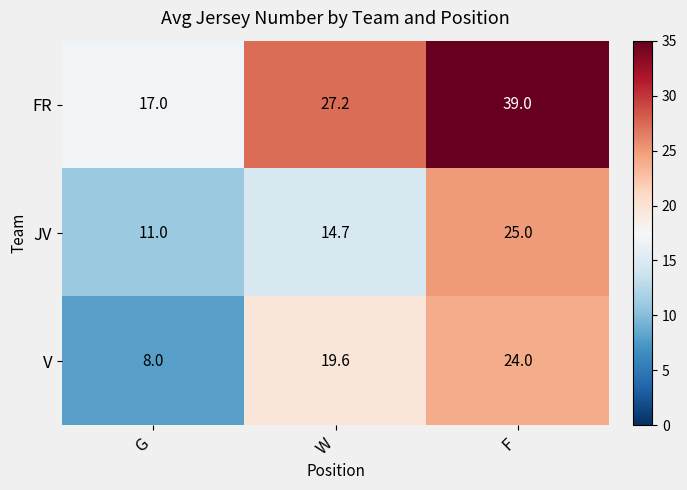

What is the smallest value displayed?

8.0